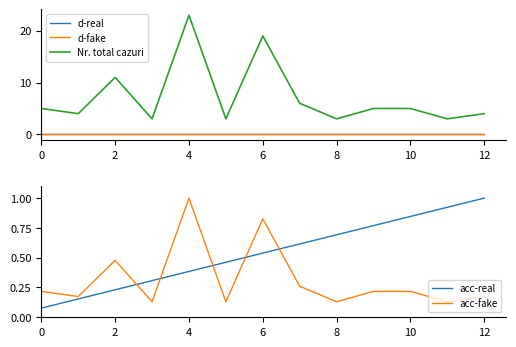

What is the greatest value displayed?

23.0